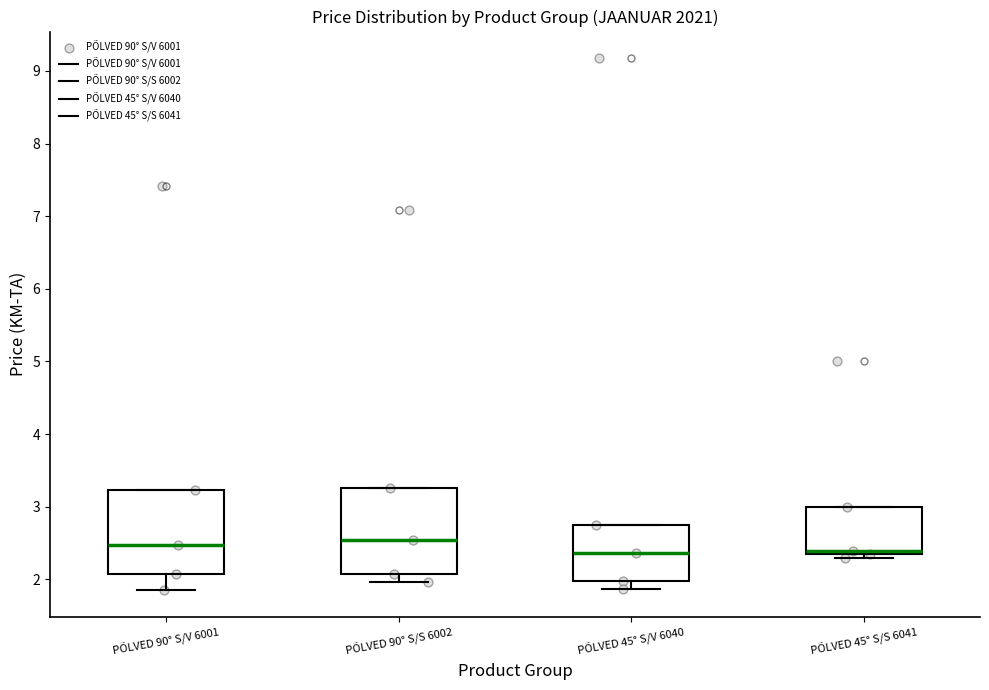

Reading left to right, transcribe this box plot: for each box, give where its median line is, the range the box spans, and where its two whiskers end, as read against the y-axis. The values are not printed on the chart, so give them approximately, as read against the axis.

PÕLVED 90° S/V 6001: median 2.5, box 2.1 to 3.2, whiskers 1.9 to 3.2
PÕLVED 90° S/S 6002: median 2.5, box 2.1 to 3.3, whiskers 2.0 to 3.3
PÕLVED 45° S/V 6040: median 2.4, box 2.0 to 2.7, whiskers 1.9 to 2.7
PÕLVED 45° S/S 6041: median 2.4 (just above the box's lower edge), box 2.4 to 3.0, whiskers 2.3 to 3.0